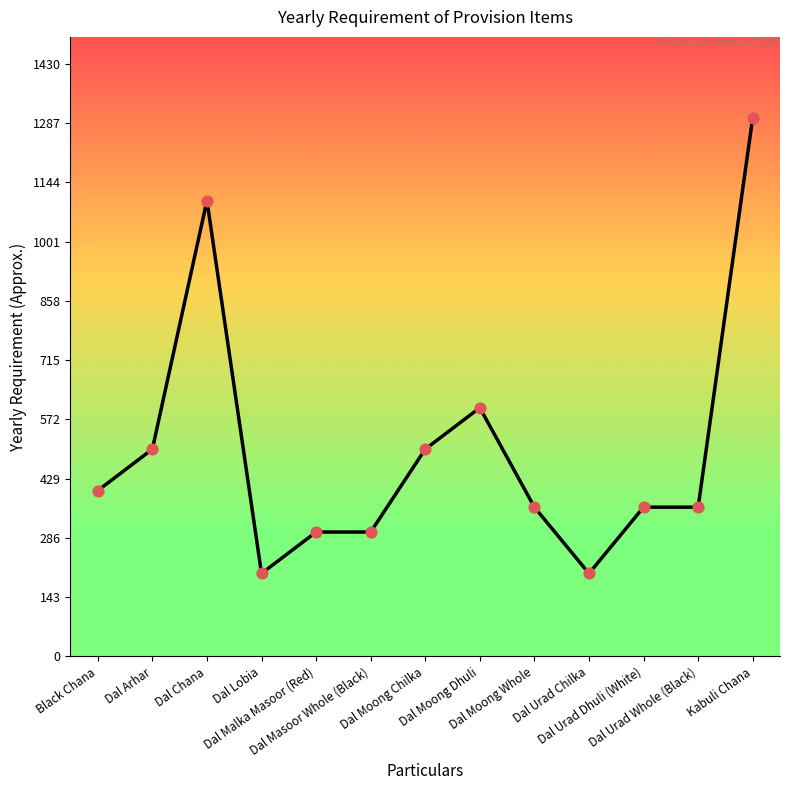

What is the ratio of the value at Dal Lobia to the value at Dal Moong Whole?

0.6